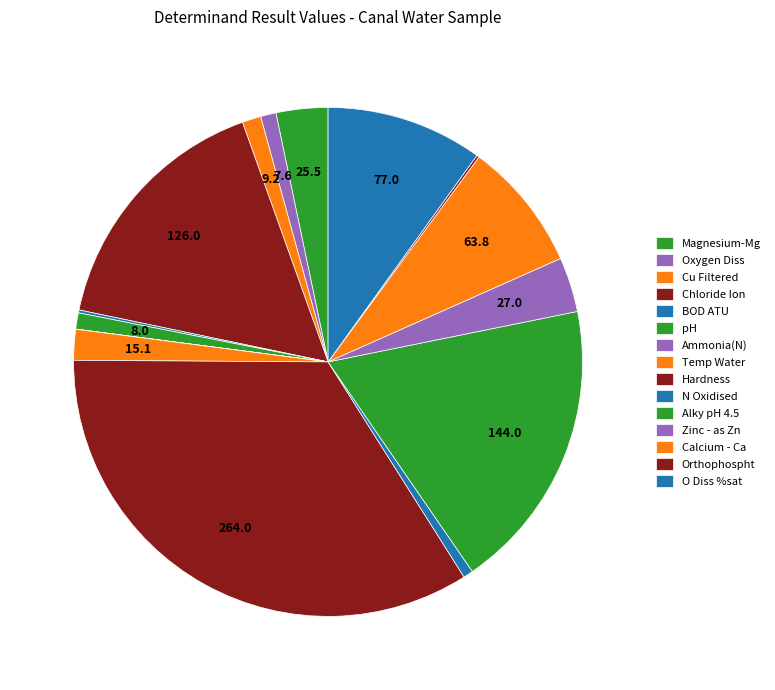

How many slices are in this pie chart?

15